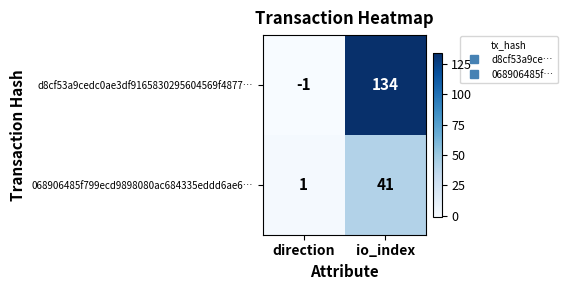

The 068906485f799ecd9898080ac684335eddd6ae6… series shows 41 at io_index. True or false?

True